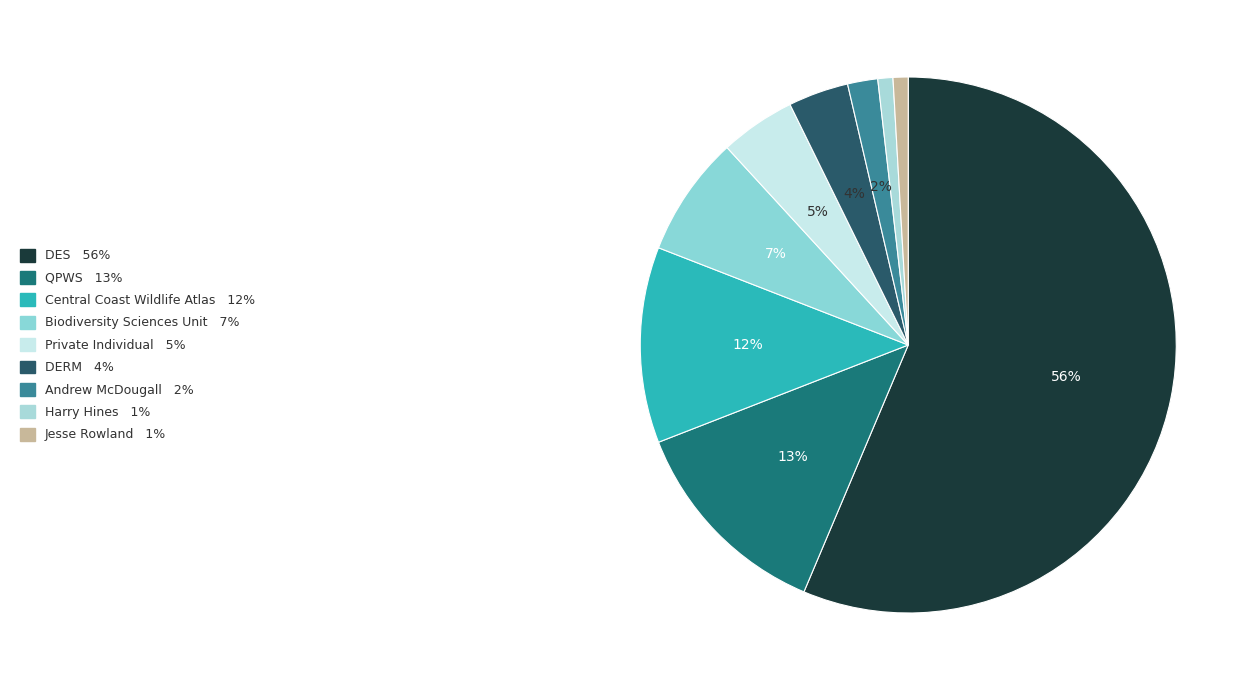

How many slices are in this pie chart?

9